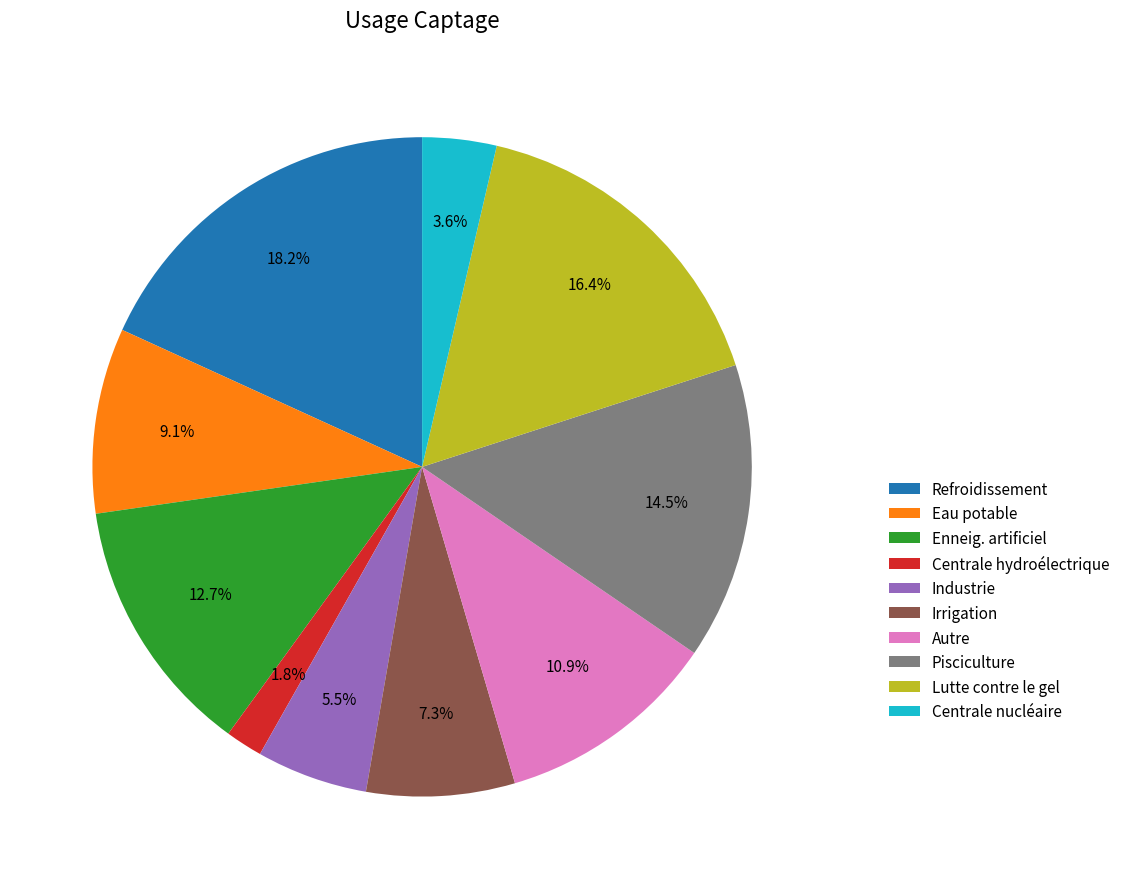

Combined, what portion of the pie is Lutte contre le gel and Centrale hydroélectrique?

18.2%